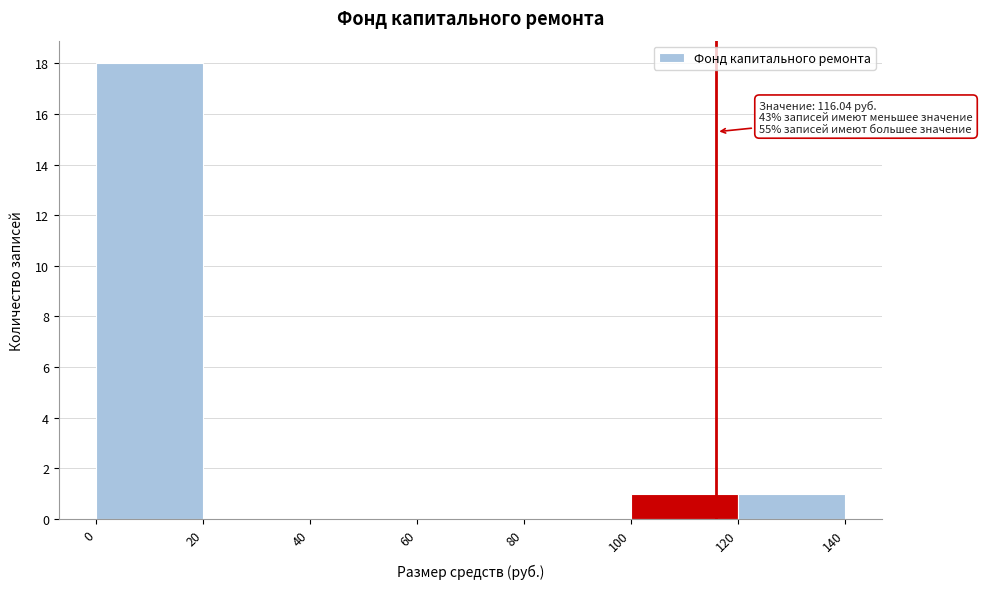

Over which range of the x-axis is the bar tallest?

0 to 20